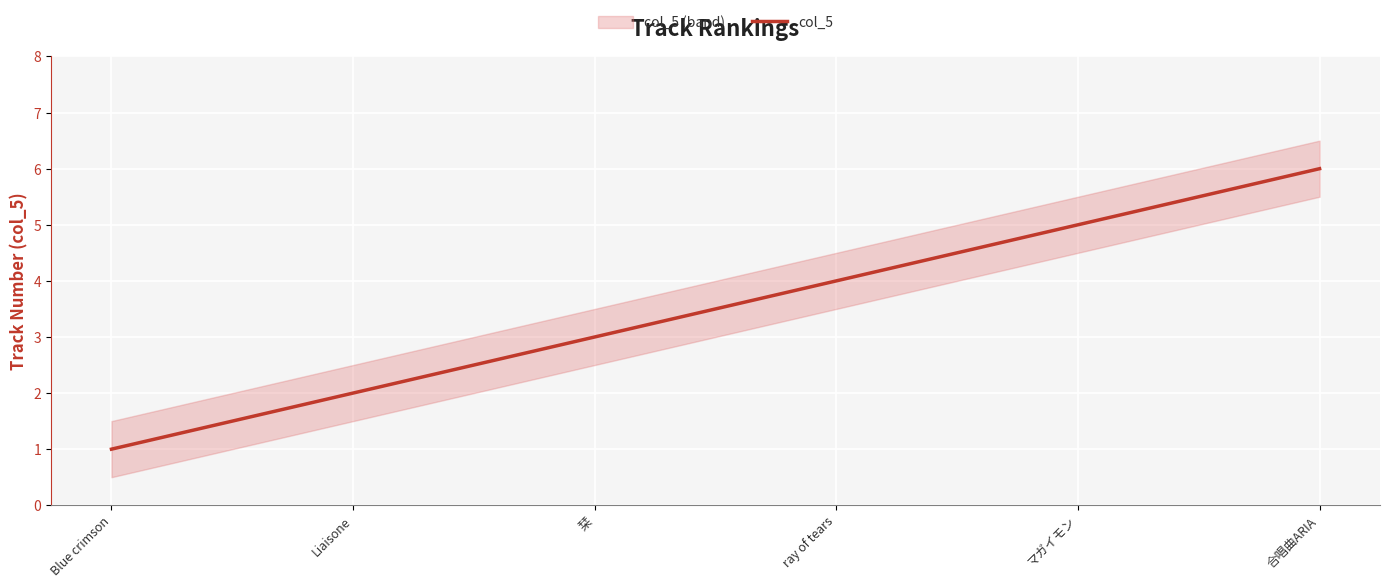

What is the label of the 5th point from the left?

マガイモン